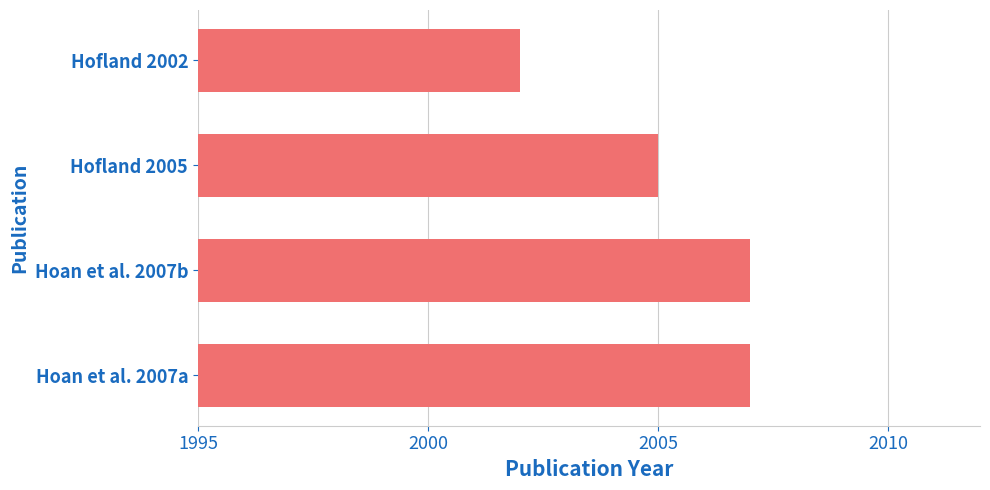

What is the smallest value displayed?

2002